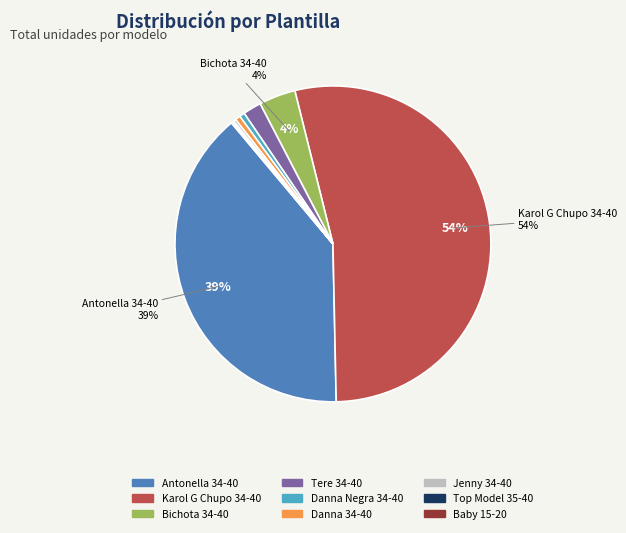

Is there any slice that represents more than half of the pie?

Yes